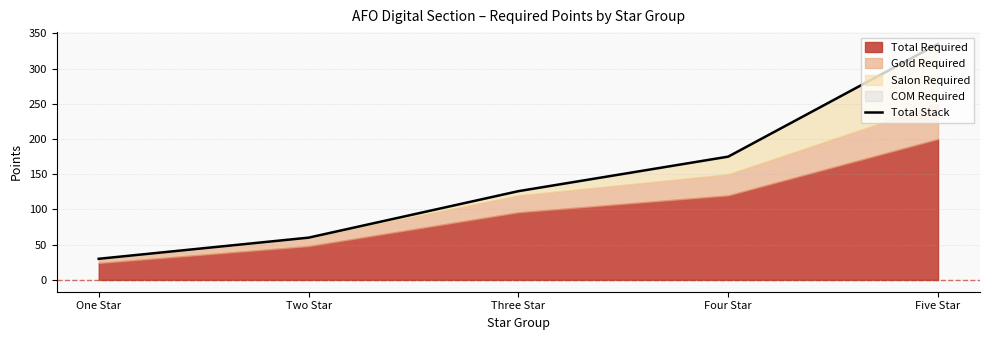

Does the chart have visible grid lines?

Yes